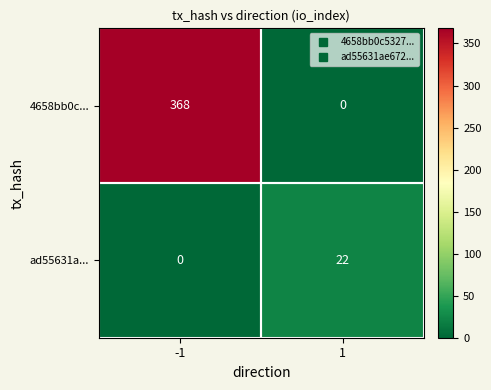

What is the maximum value shown in the chart?

368